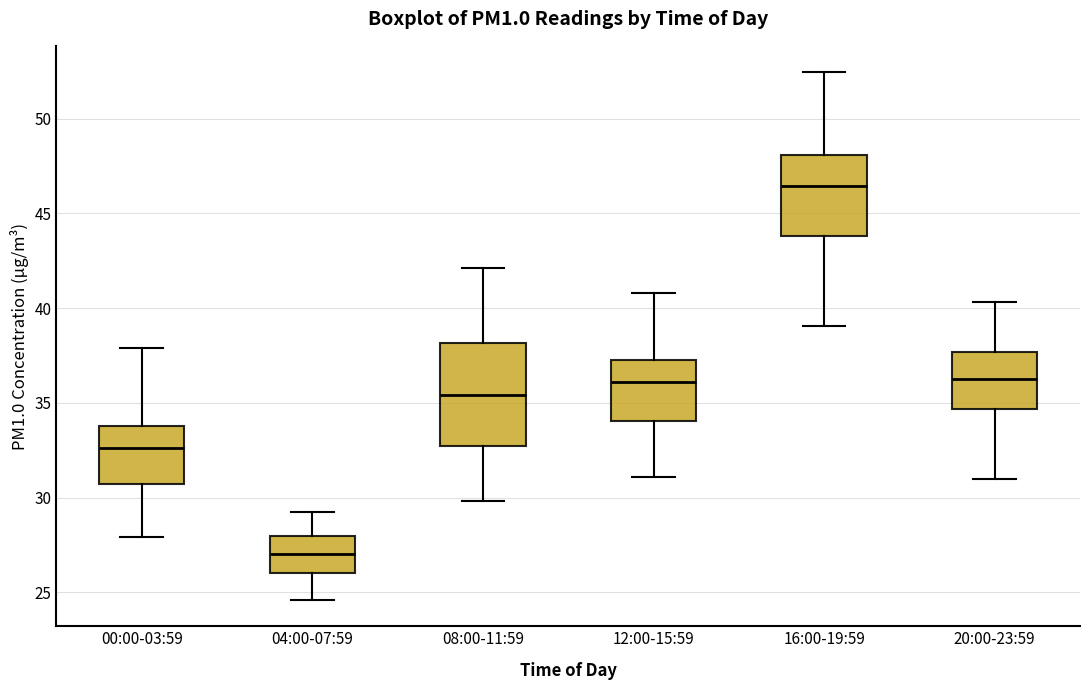

Where does the lower whisker of the box for 20:00-23:59 end on the y-axis? The values are not printed on the chart, so give them approximately, as read against the axis.

31.0